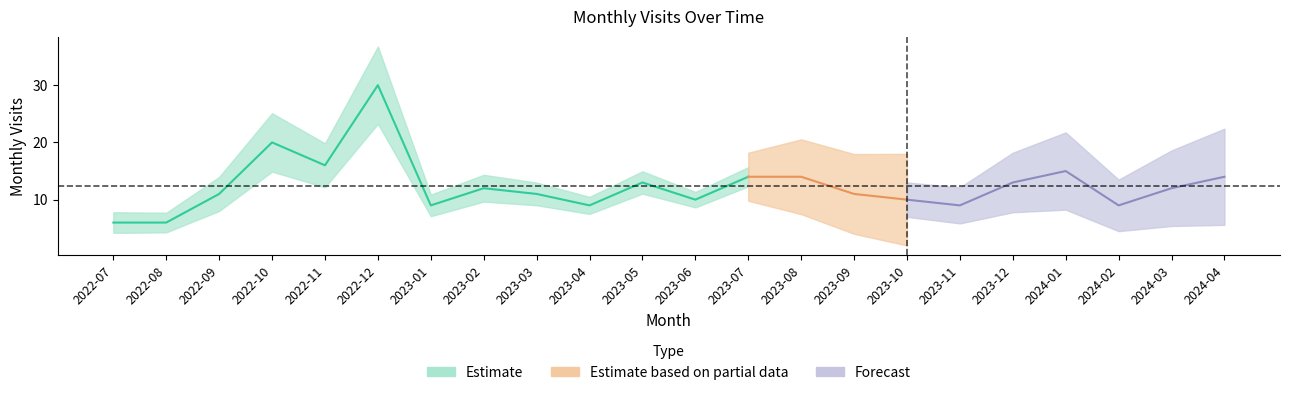

What is the value of the 11th point from the left?

13